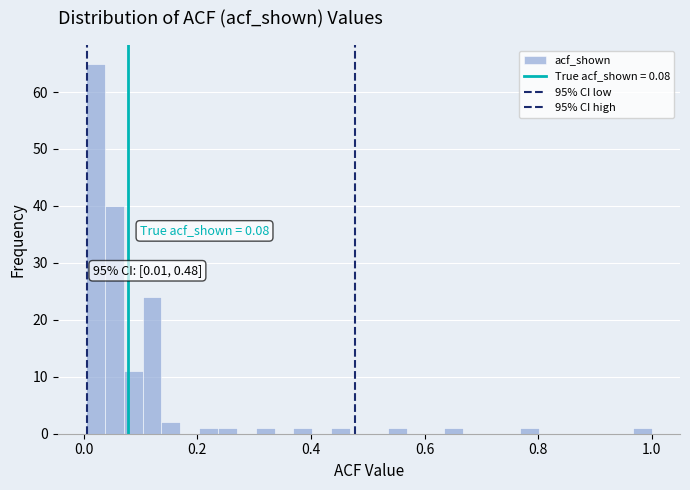

Read against the x-axis, roughly where is the centre of the tallest bar?

0.02